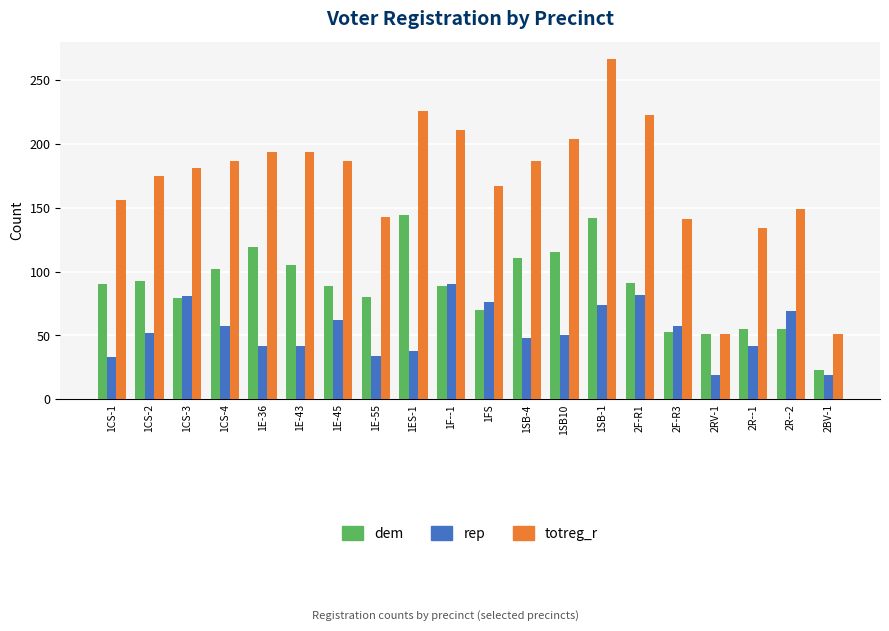

The value of dem at 1CS-1 is 90. True or false?

True